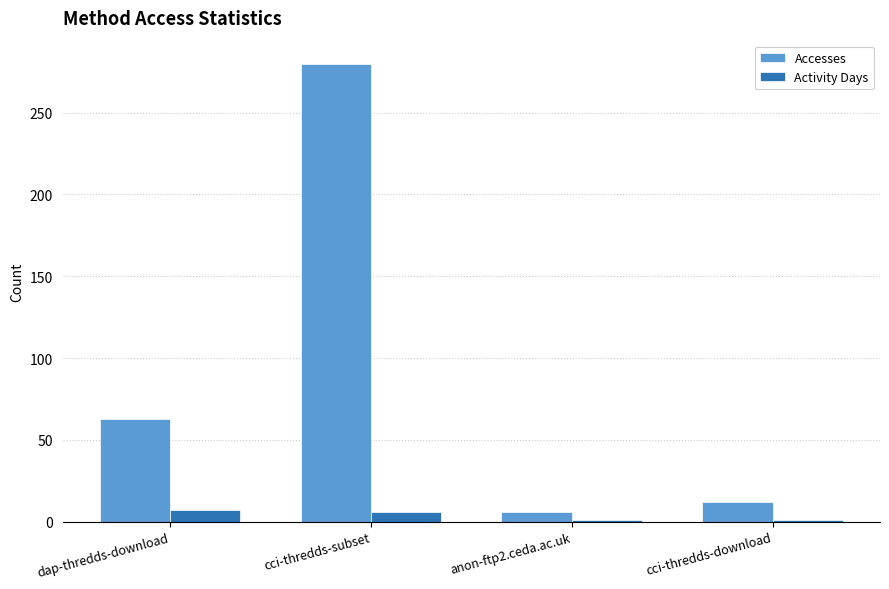

What position from the right is dap-thredds-download?

4